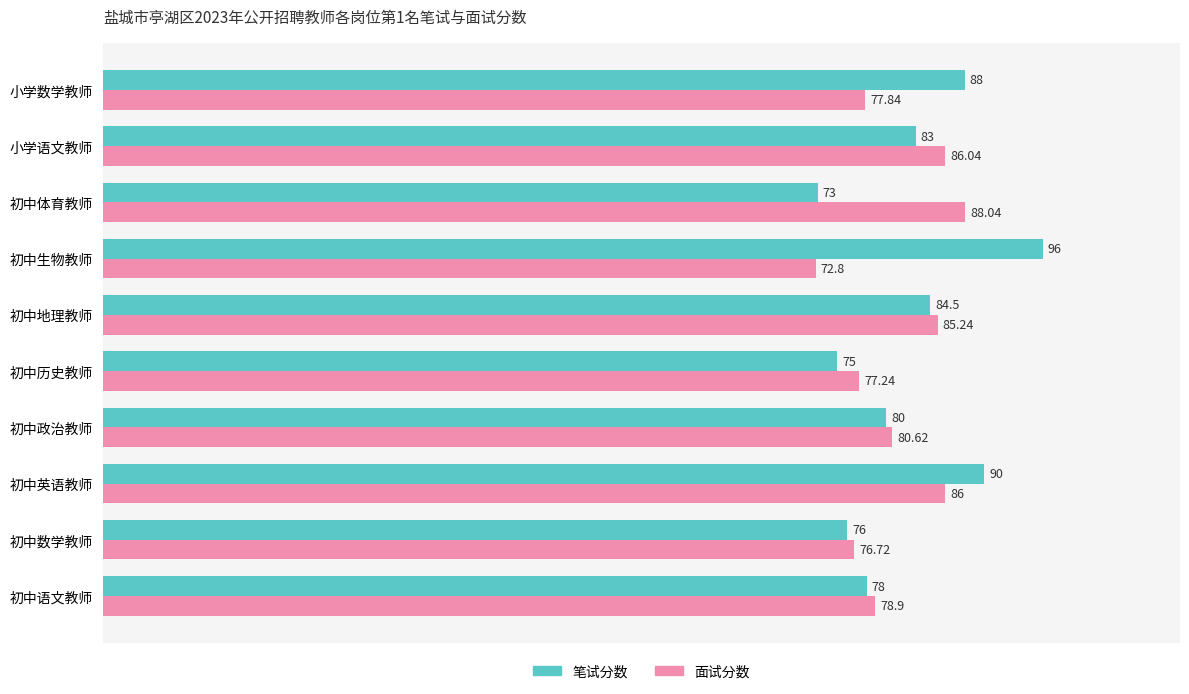

Count the number of data series in this chart.

2